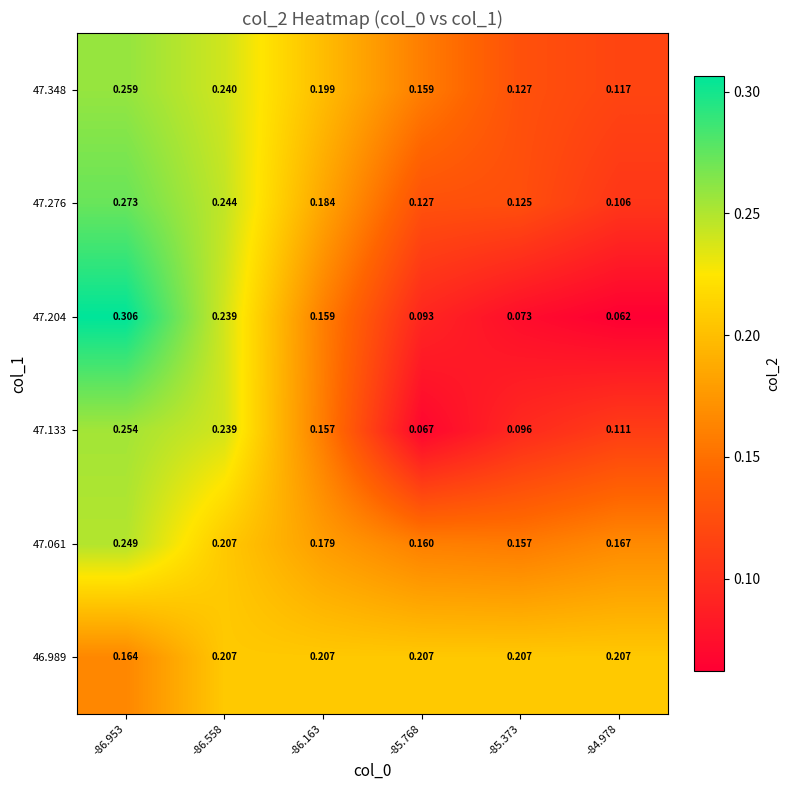

Reading left to right, transcribe all the data shown in this chart.

46.989: -86.953=0.2	-86.558=0.2	-86.163=0.2	-85.768=0.2	-85.373=0.2	-84.978=0.2
47.061: -86.953=0.2	-86.558=0.2	-86.163=0.2	-85.768=0.2	-85.373=0.2	-84.978=0.2
47.133: -86.953=0.3	-86.558=0.2	-86.163=0.2	-85.768=0.1	-85.373=0.1	-84.978=0.1
47.204: -86.953=0.3	-86.558=0.2	-86.163=0.2	-85.768=0.1	-85.373=0.1	-84.978=0.1
47.276: -86.953=0.3	-86.558=0.2	-86.163=0.2	-85.768=0.1	-85.373=0.1	-84.978=0.1
47.348: -86.953=0.3	-86.558=0.2	-86.163=0.2	-85.768=0.2	-85.373=0.1	-84.978=0.1